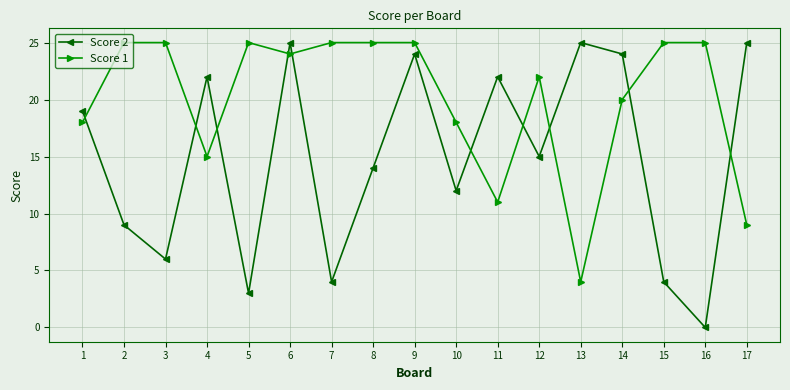

Reading left to right, transcribe all the data shown in this chart.

Score 2: 1=19	2=9	3=6	4=22	5=3	6=25	7=4	8=14	9=24	10=12	11=22	12=15	13=25	14=24	15=4	16=0	17=25
Score 1: 1=18	2=25	3=25	4=15	5=25	6=24	7=25	8=25	9=25	10=18	11=11	12=22	13=4	14=20	15=25	16=25	17=9